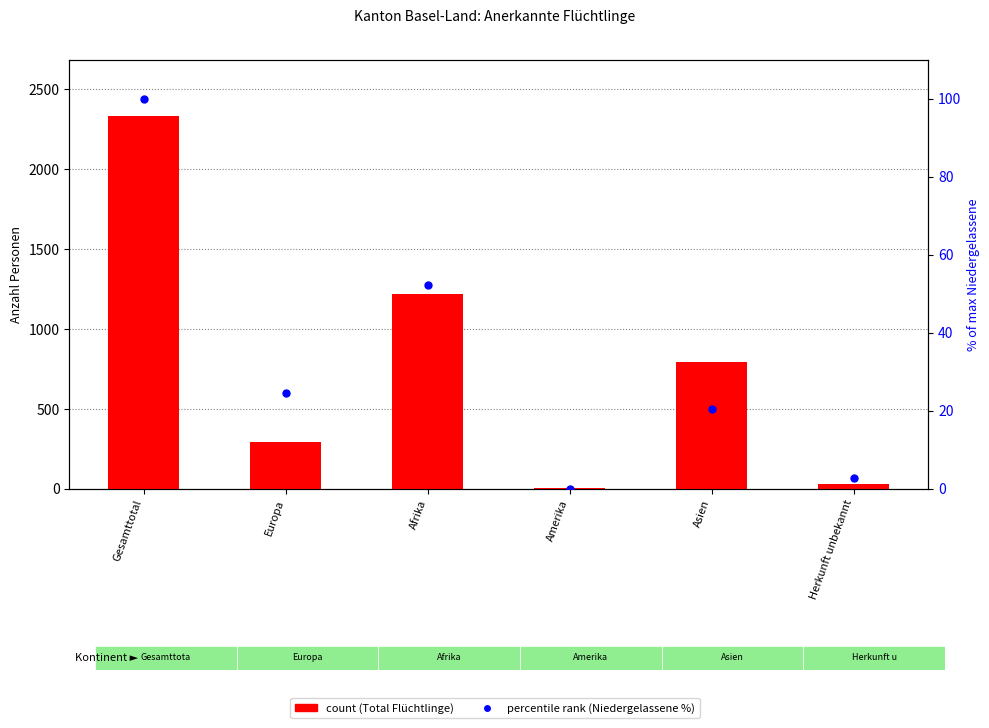

Is the value of count at Europa greater than the value of percentile rank within the sample at Afrika?

Yes